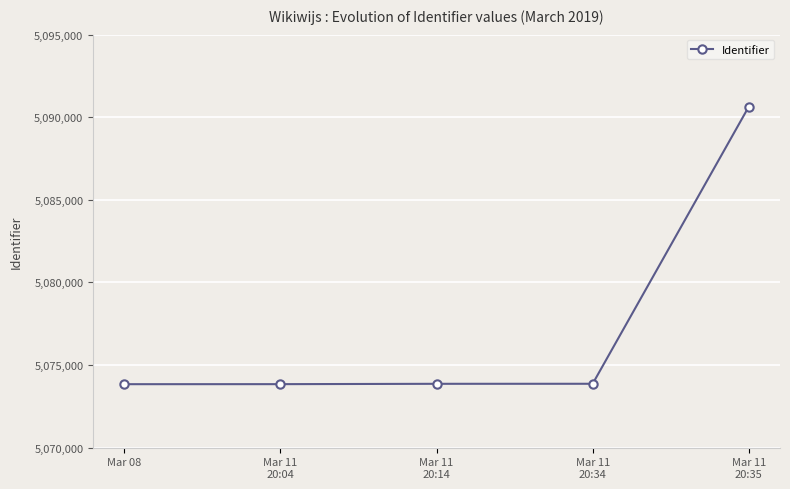

What is the maximum value shown in the chart?

5090639